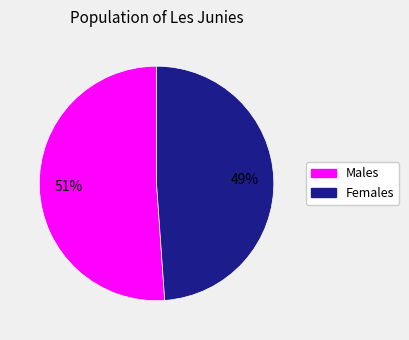

To the nearest percent, what is the difference between the largest and smallest slice percentages?

2%